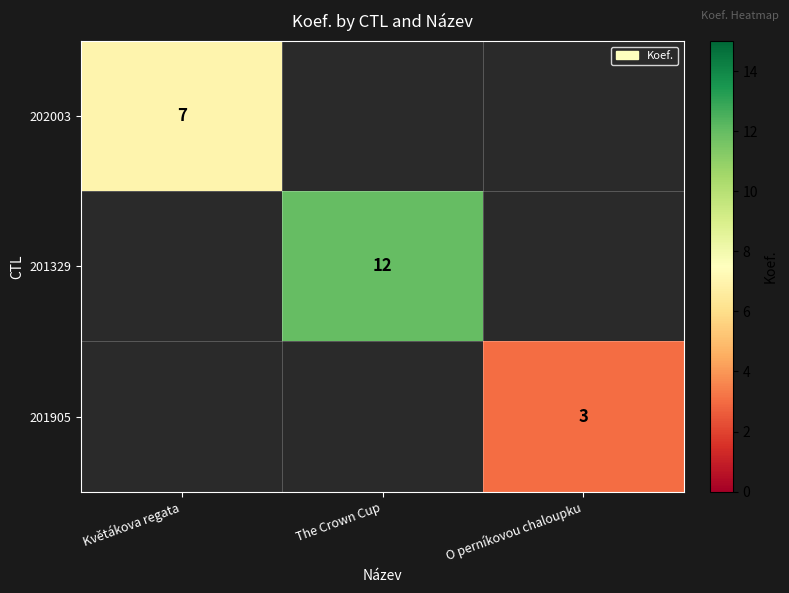

Is it true that 202003 equals 4 at Květákova regata?

False